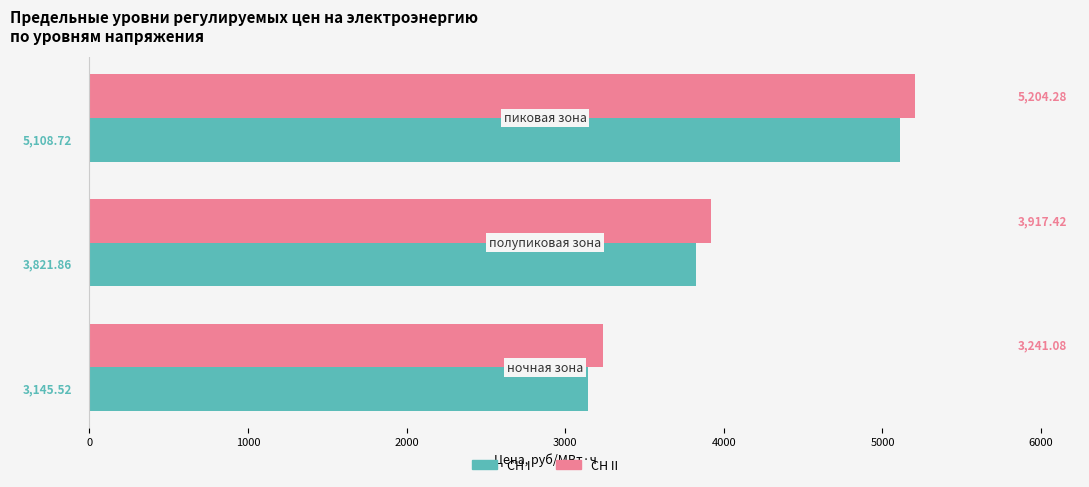

Which series has the largest total across all categories?

СН II